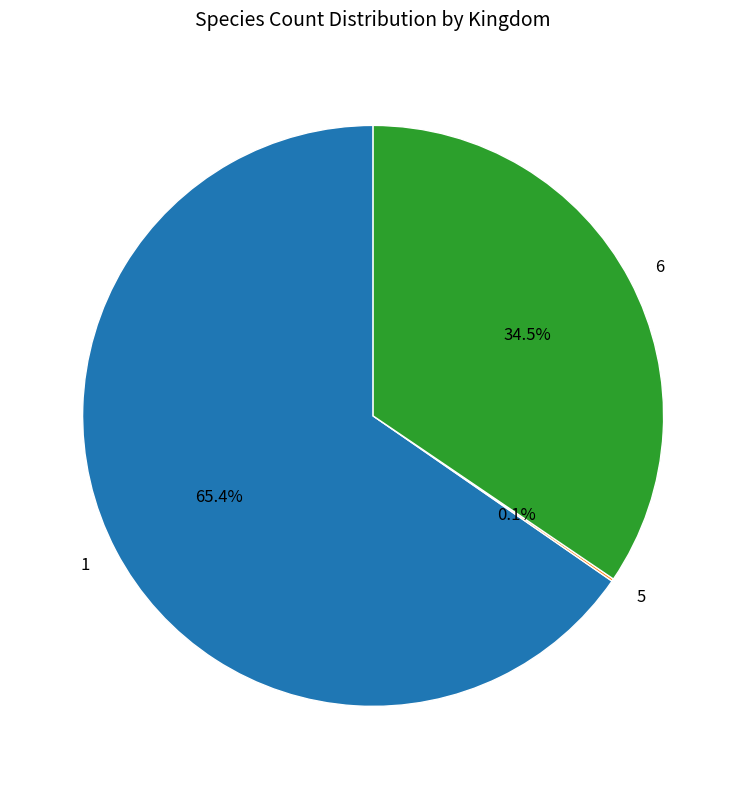

Approximately how many times larger is the value at 1 compared to 6?

1.9